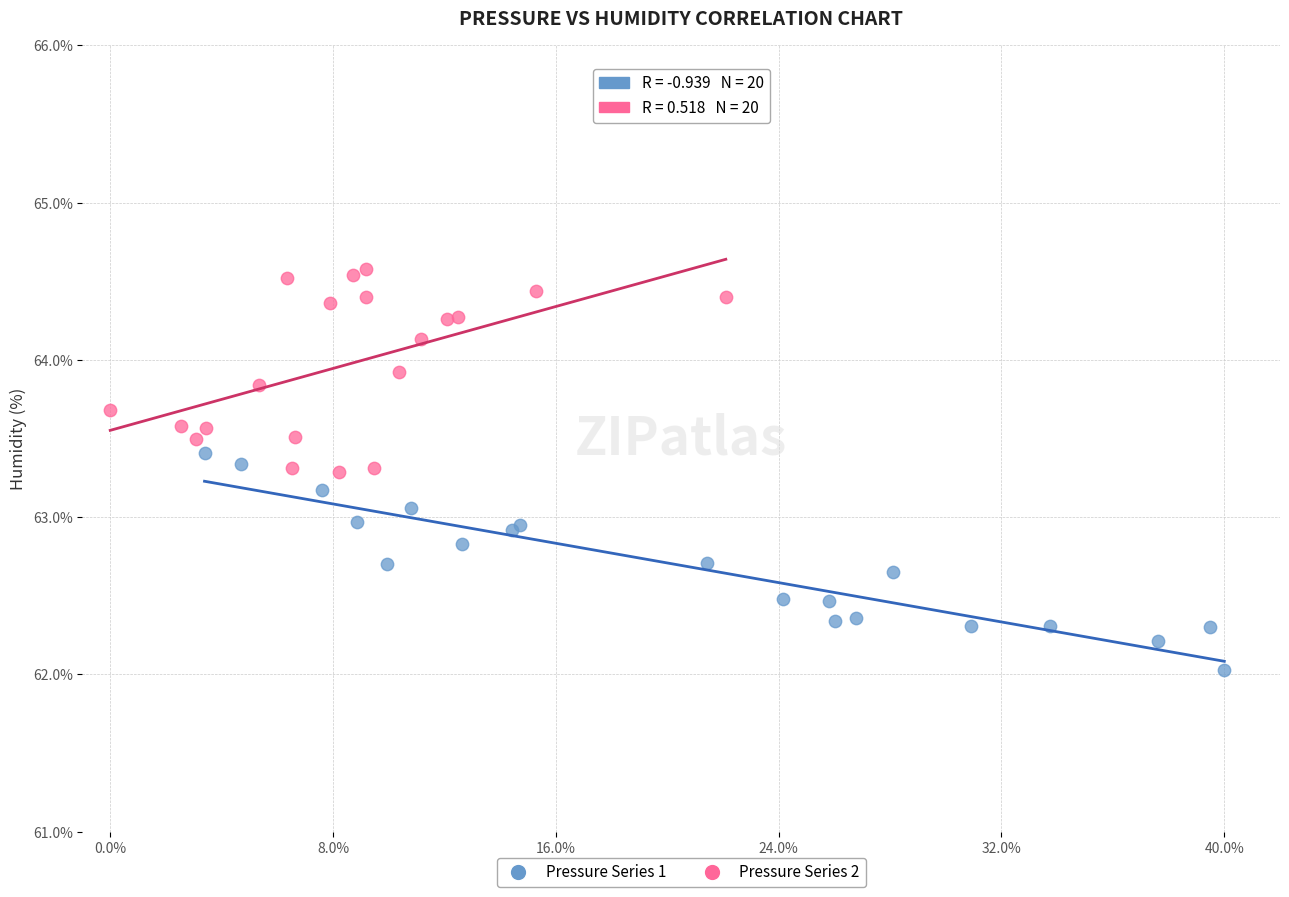

Which series contains the highest Y value?

Pressure Series 2